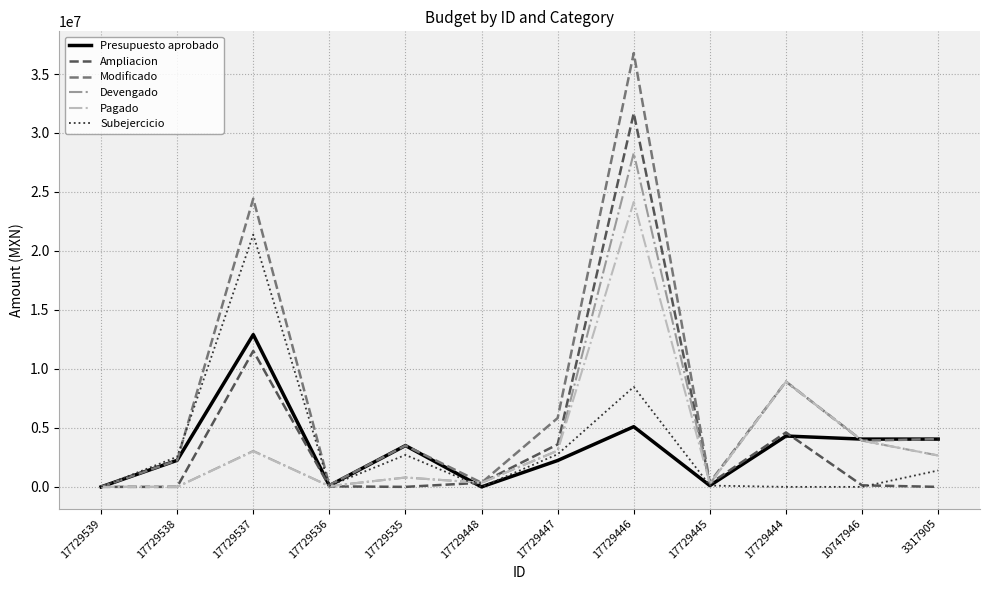

What is the sum of the Modificado values at 17729444 and 3317905?

12973056.3